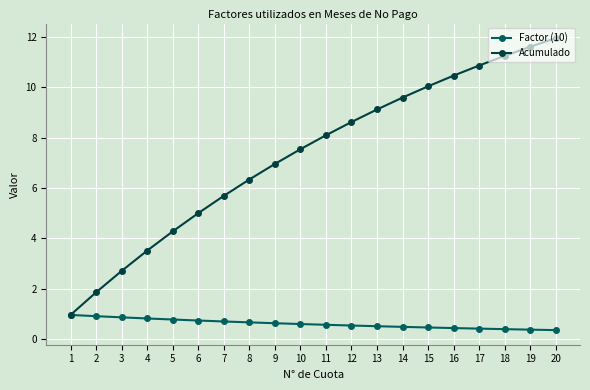

What is the value of the Factor (10) point at the 10th from the left?

0.6